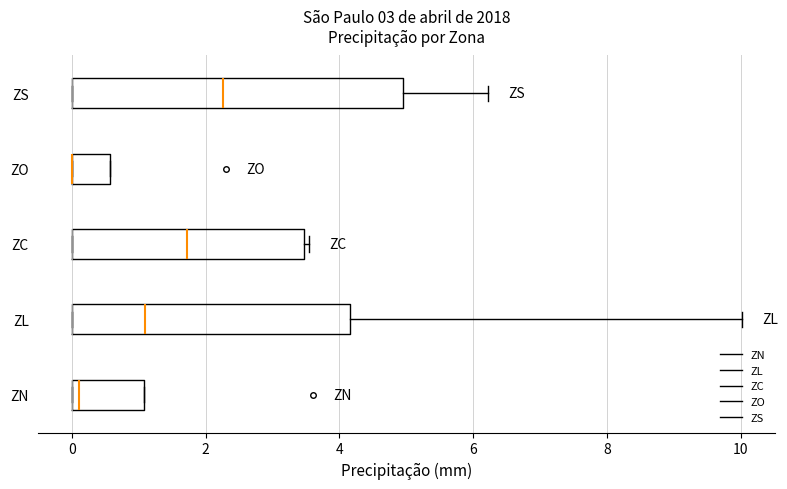

Reading bottom to top, read every box against the x-axis: the position of its median line, the range the box covers, and the ends of its whiskers. The values are not printed on the chart, so give them approximately, as read against the axis.

ZN: median 0.2, box 0.0 to 1.0, whiskers 0.0 to 1.0
ZL: median 1.2, box 0.0 to 4.2, whiskers 0.0 to 10.0
ZC: median 1.8, box 0.0 to 3.4, whiskers 0.0 to 3.6
ZO: median 0.0 (drawn on the box's left edge), box 0.0 to 0.6, whiskers 0.0 to 0.6
ZS: median 2.2, box 0.0 to 5.0, whiskers 0.0 to 6.2